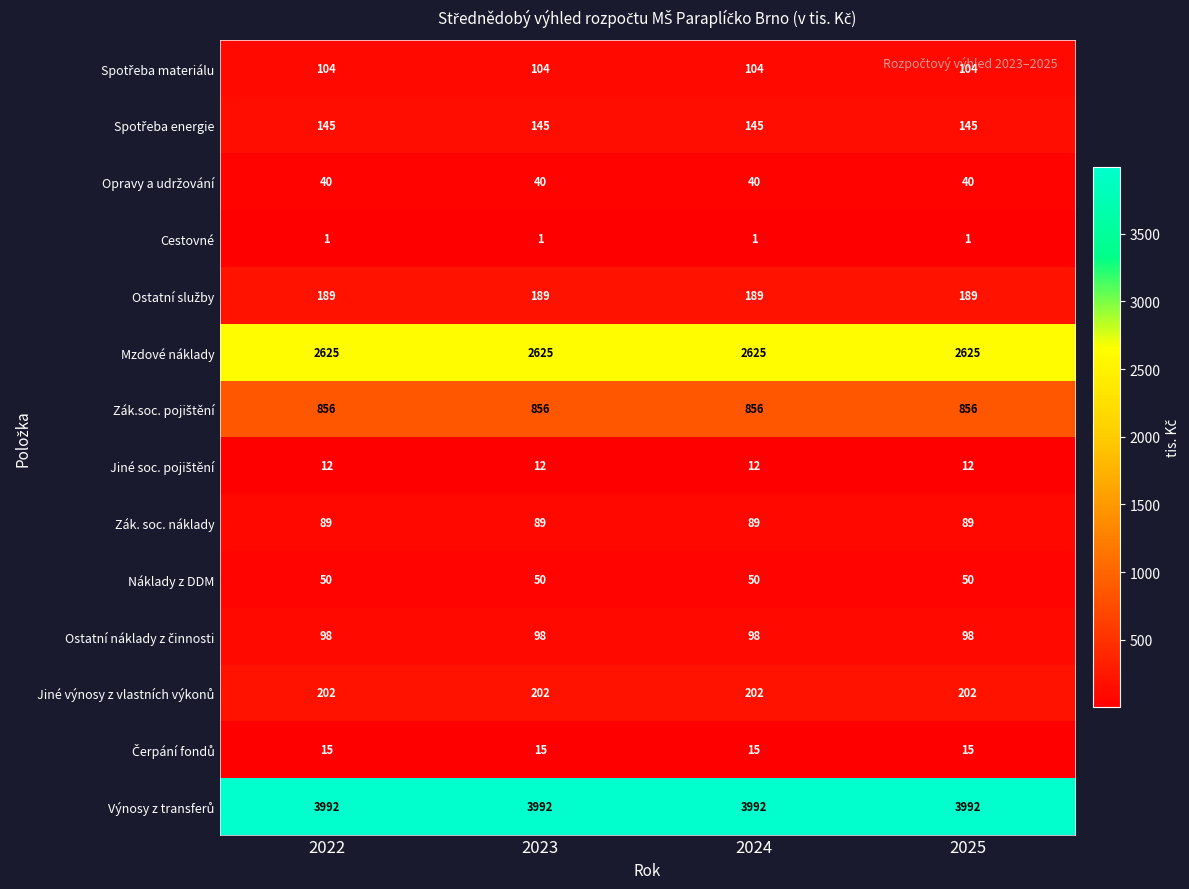

Is the value of Náklady z DDM at 2024 greater than the value of Cestovné at 2022?

Yes